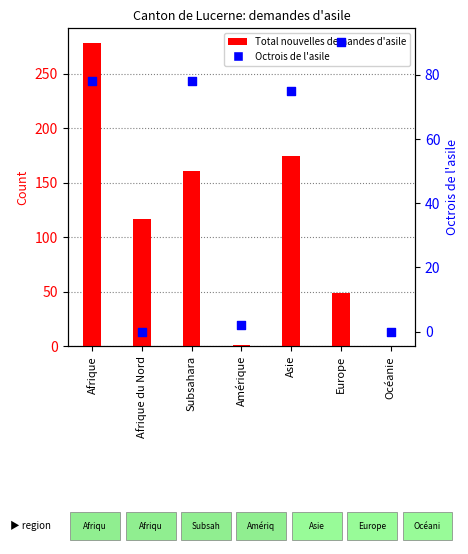

Which series reaches the minimum Y coordinate?

Total nouvelles demandes d'asile